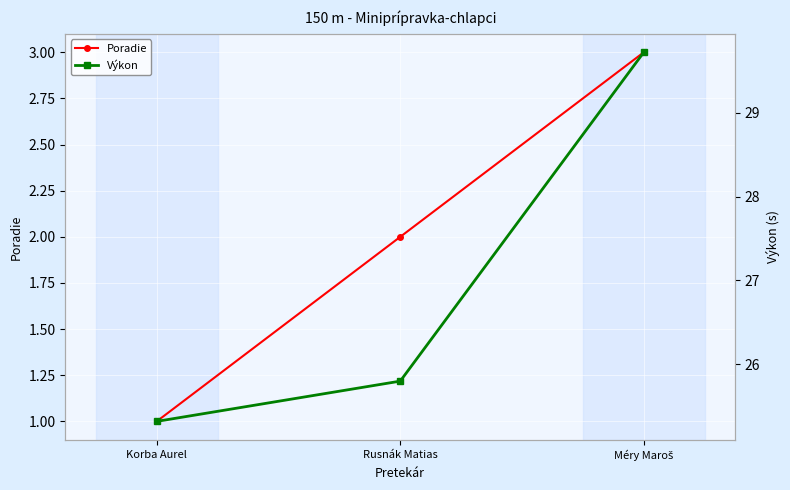

How many lines are shown in the chart?

2